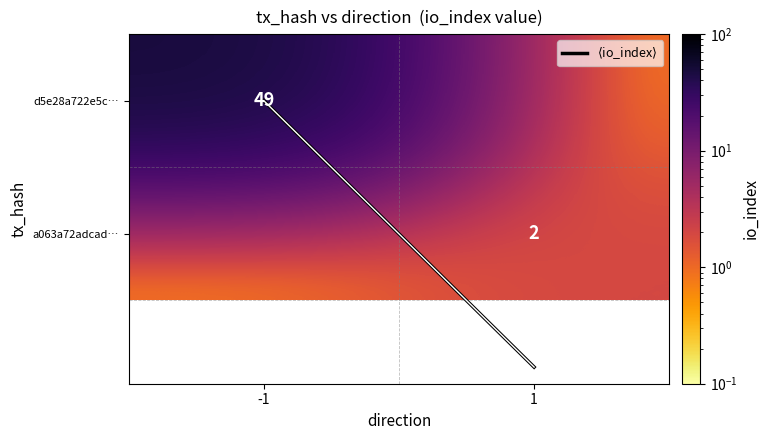

Which has a higher value, -1 or 1?

1